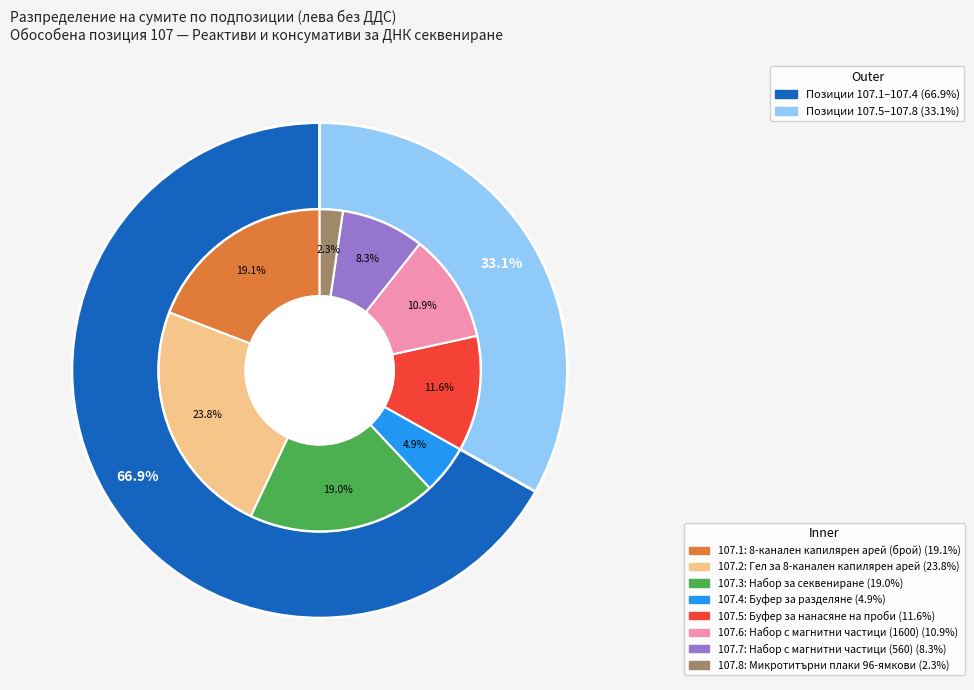

Which slice is the smallest?

Микротитърни плаки 96-ямкови